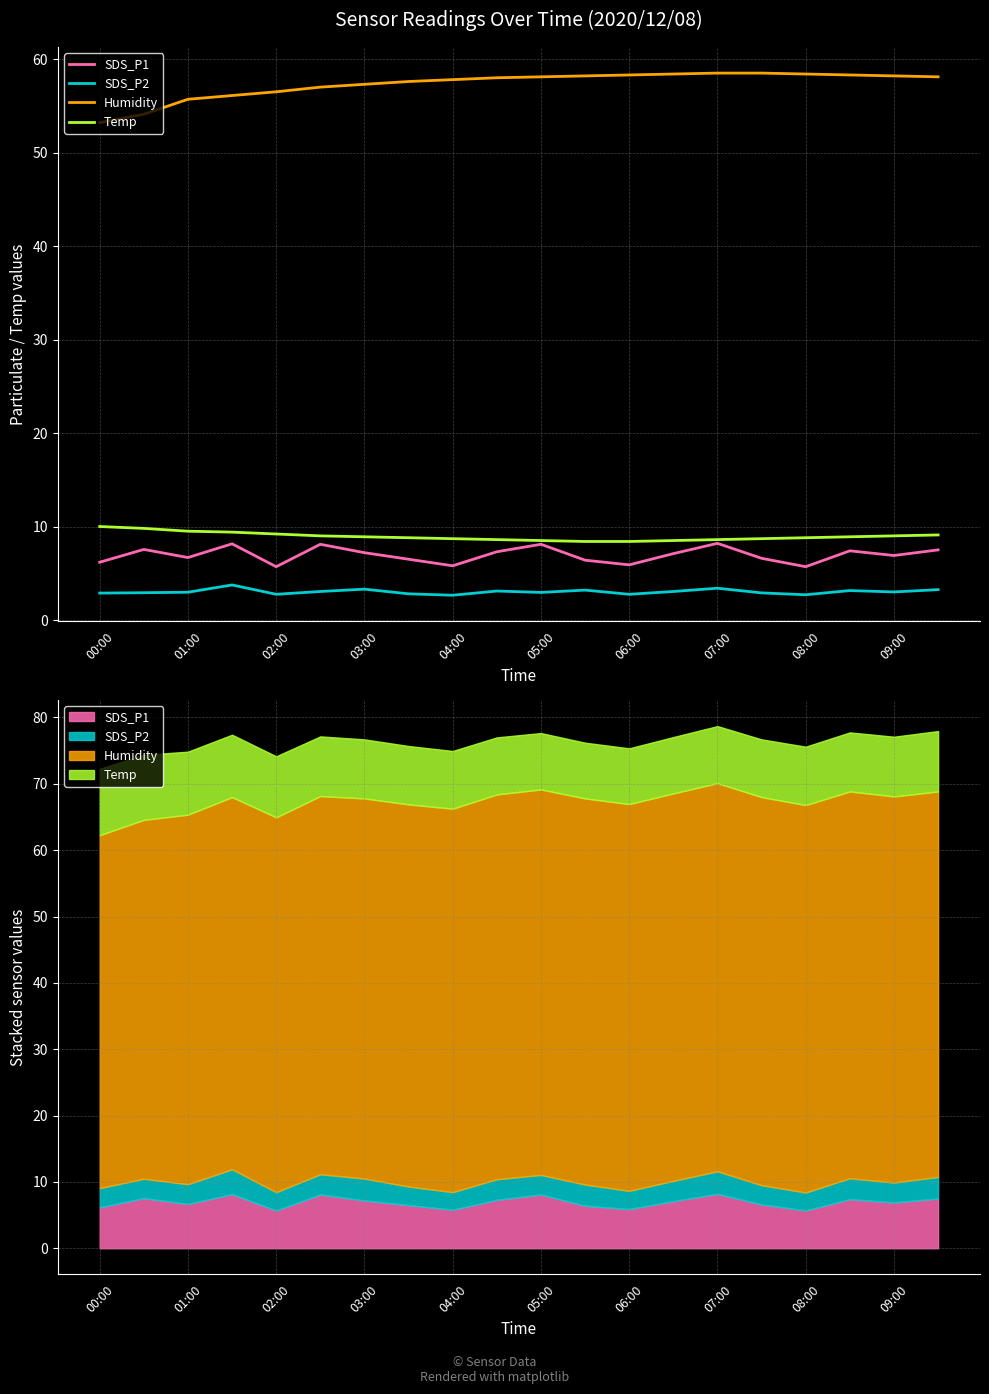

The value of Humidity at 19 is 58.1. True or false?

True